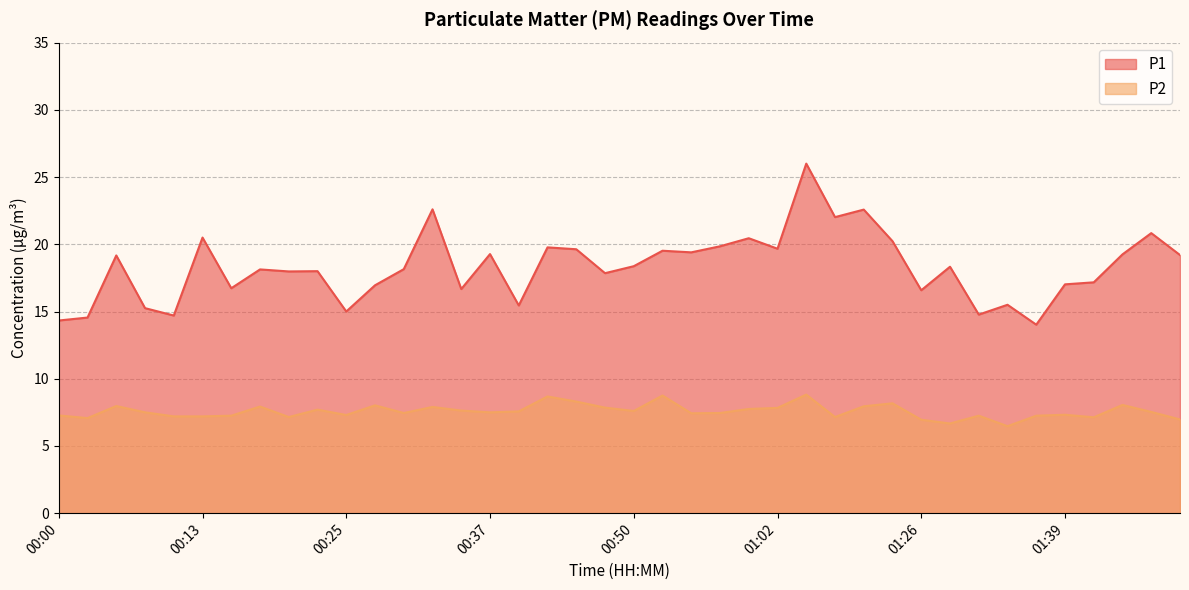

Does the chart display data point markers on the line(s)?

No